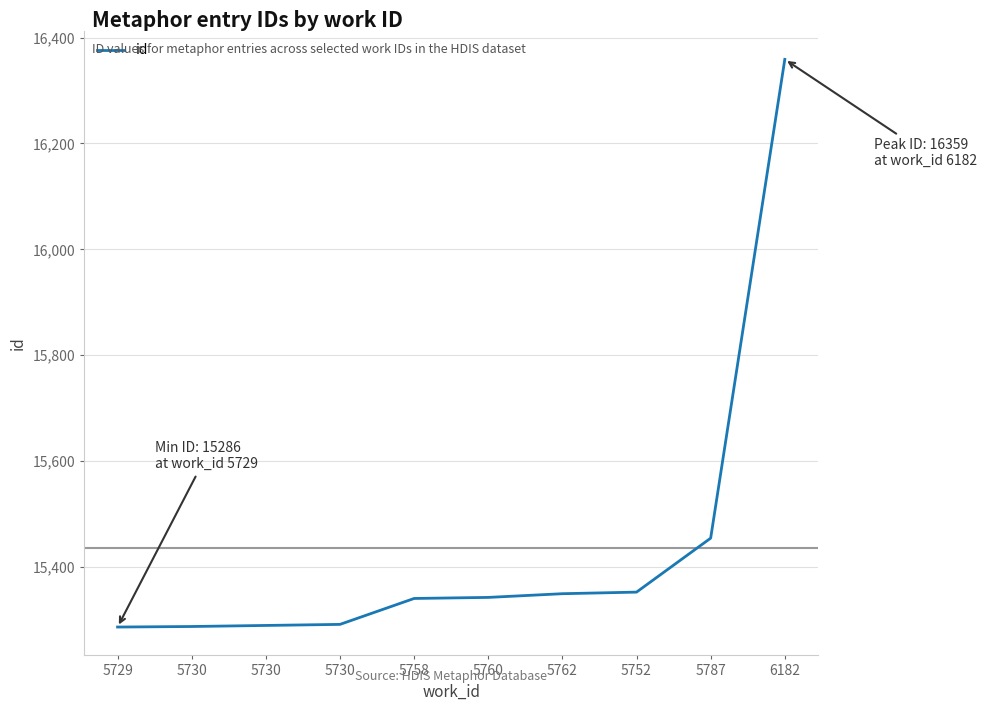

What is the value of the 1st point from the left?

15286